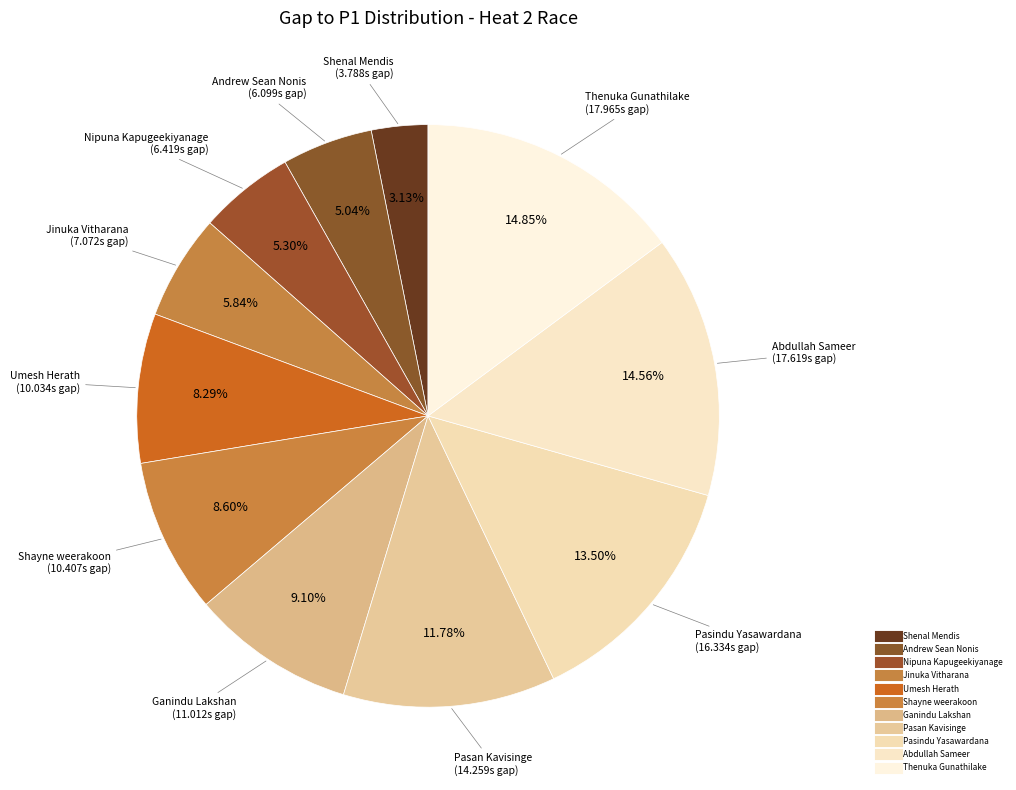

Is there a majority slice in this chart?

No